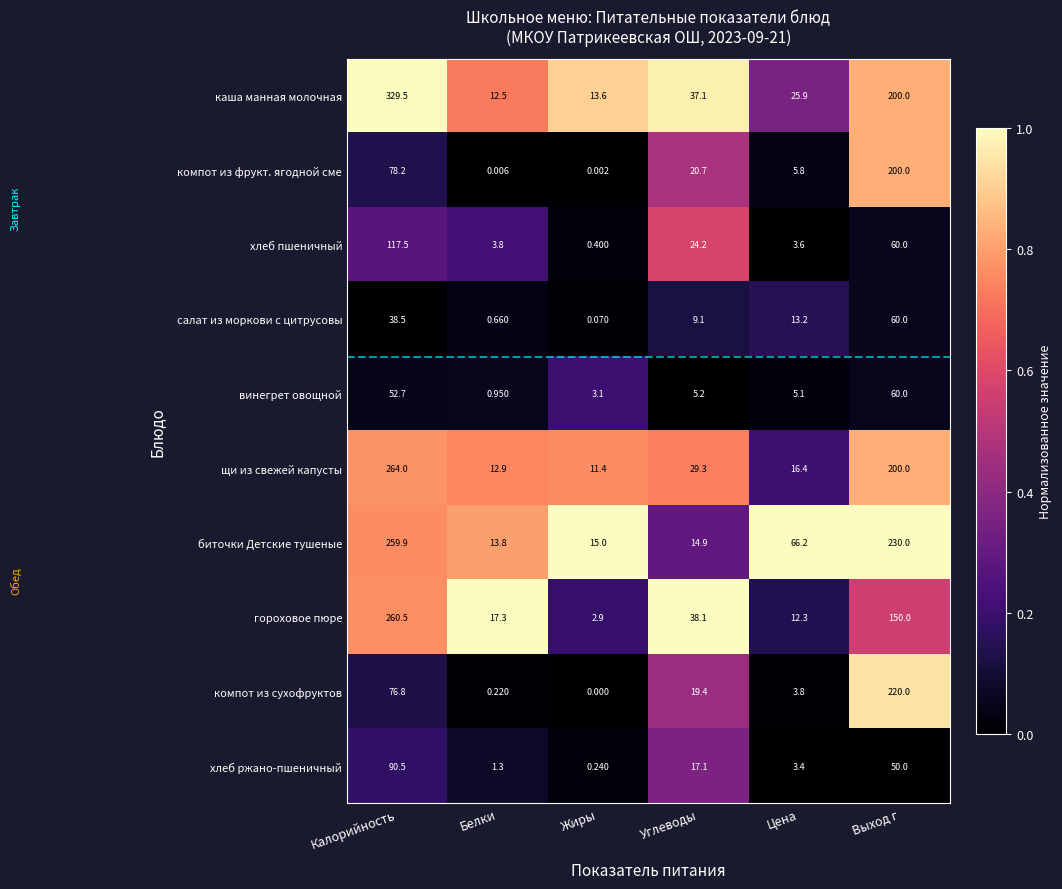

Where does the салат из моркови с цитрусовы series first go above 13?

Калорийность